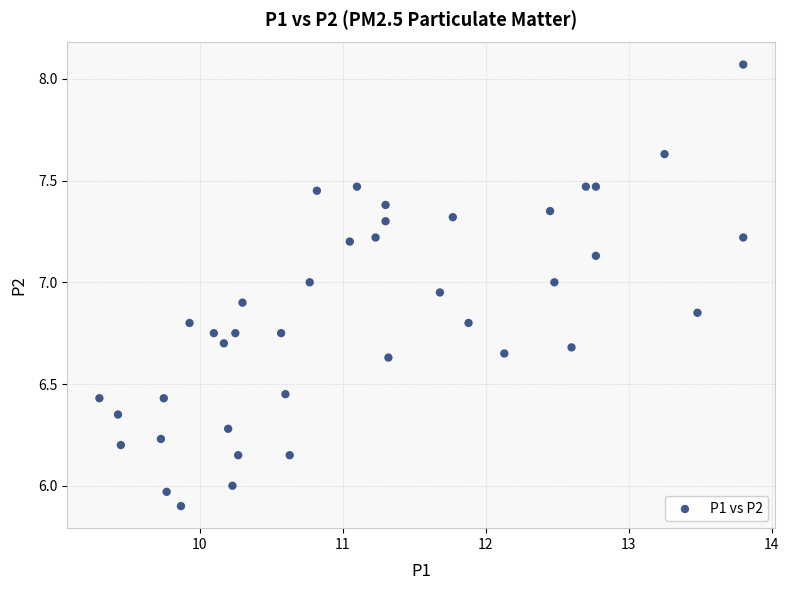

What is the range of X values (max minus min)?

4.5